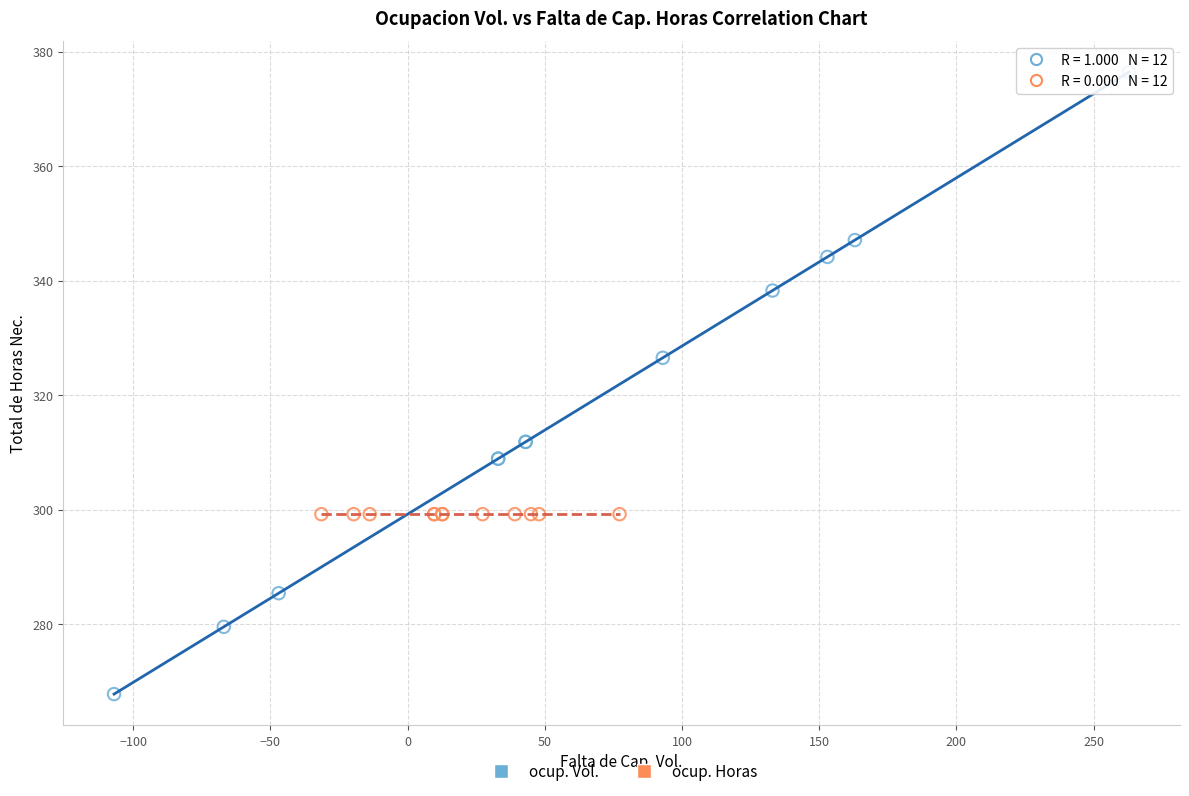

Which series contains the lowest Y value?

ocup. Vol.